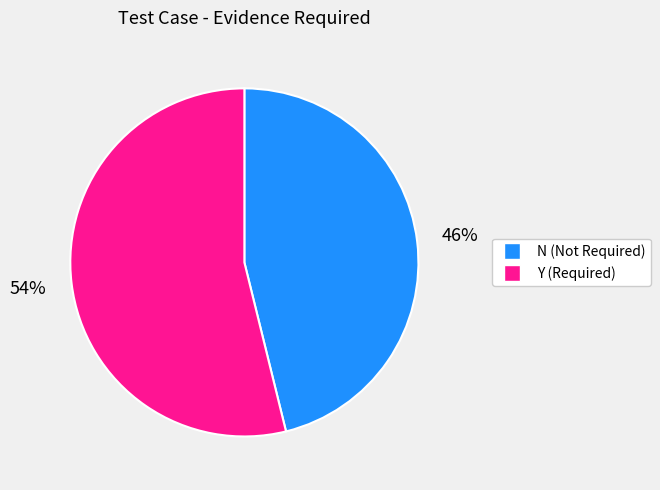

How many segments does this pie chart have?

2